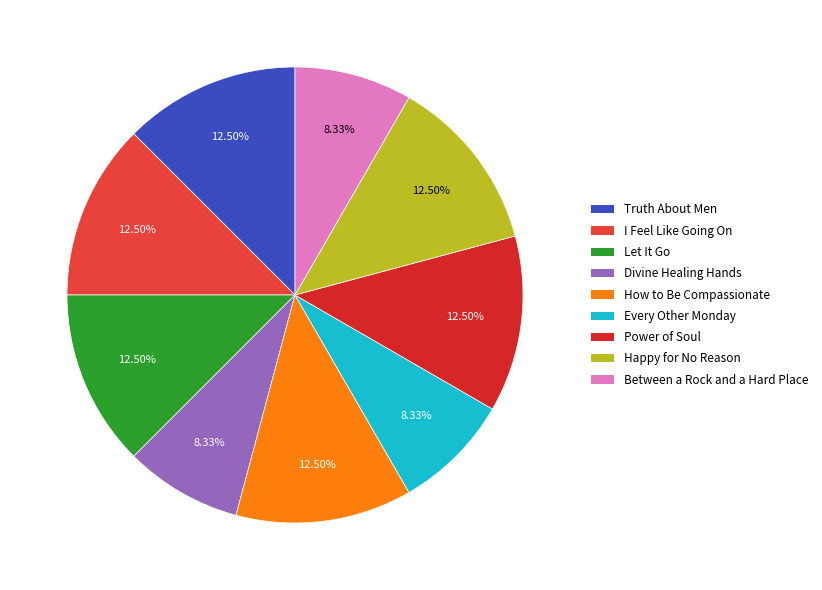

How many slices are in this pie chart?

9